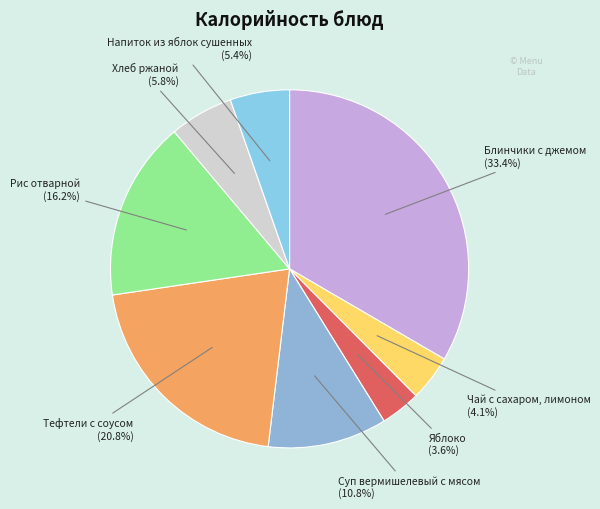

Rank the categories by value from highest to lowest.

Блинчики с джемом, Тефтели с соусом, Рис отварной, Суп вермишелевый с мясом, Хлеб ржаной, Напиток из яблок сушенных, Чай с сахаром, лимоном, Яблоко